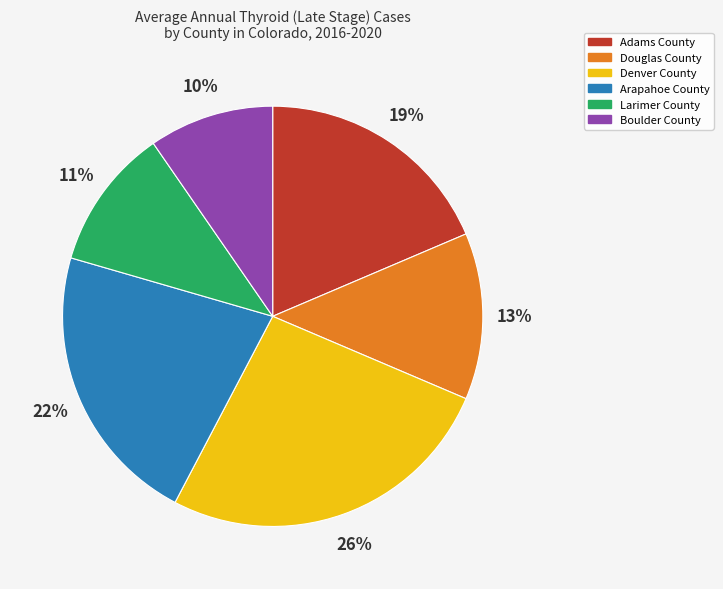

What percentage is the Douglas County slice, to the nearest percent?

13%